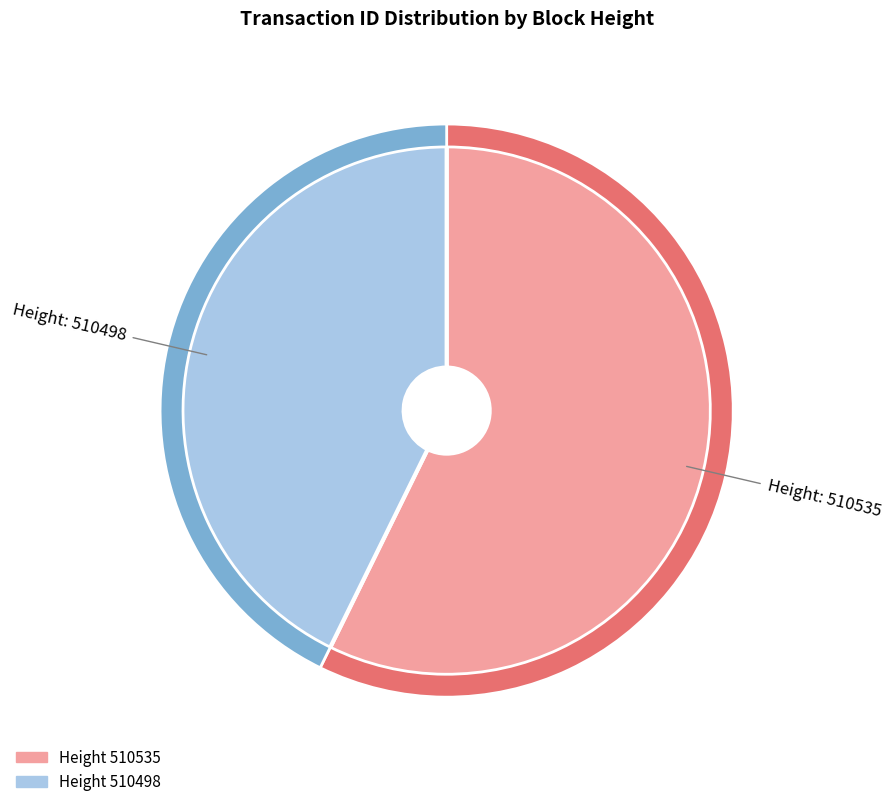

Is it true that 510535 is 65% of the pie?

False